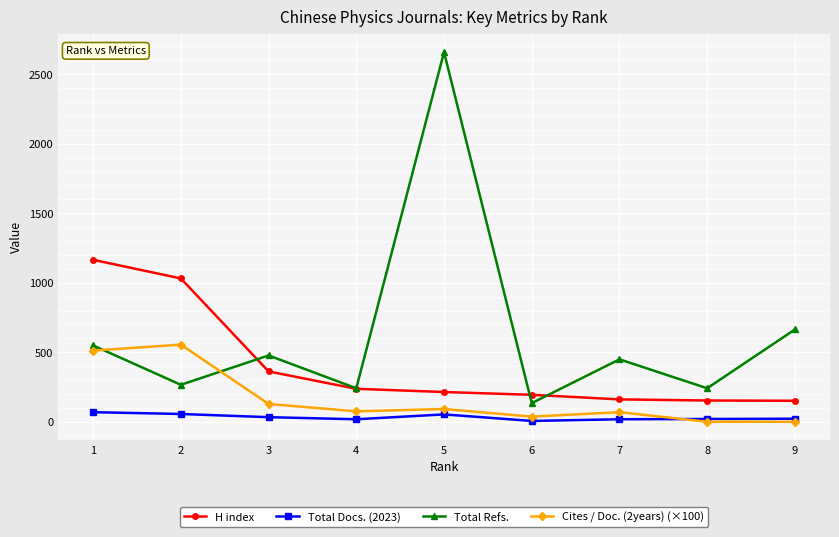

Which category has the lowest value in the Total Refs. series?

6